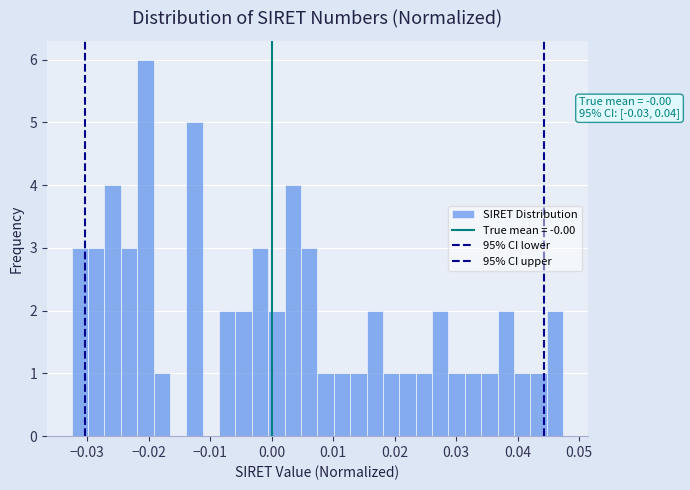

Around what value on the x-axis is the tallest bar? Give the approximate position of its centre, as read against the axis.

-0.021